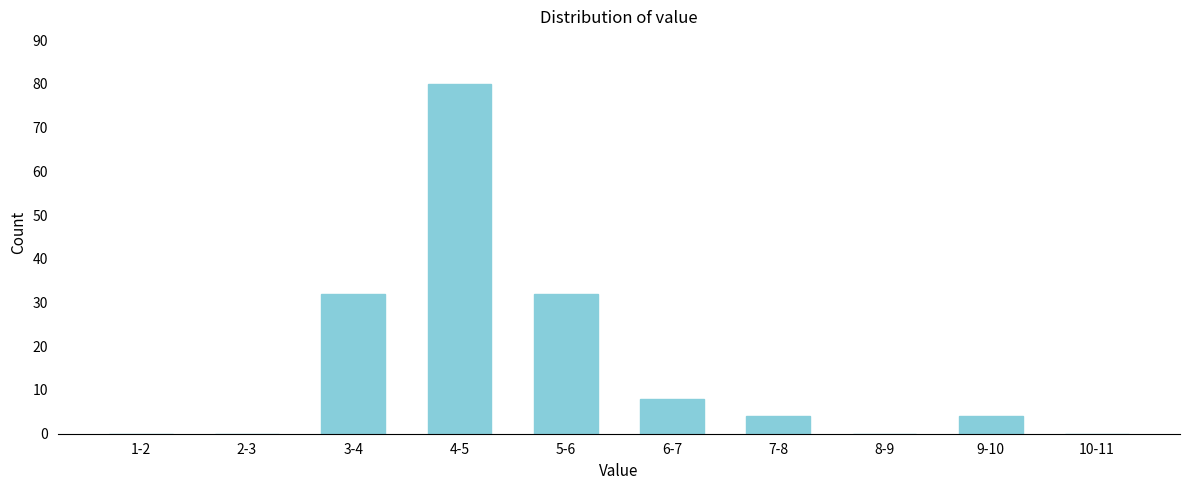

Reading right to left, extract all data points from this chart.

10-11=0	9-10=4	8-9=0	7-8=4	6-7=8	5-6=32	4-5=80	3-4=32	2-3=0	1-2=0